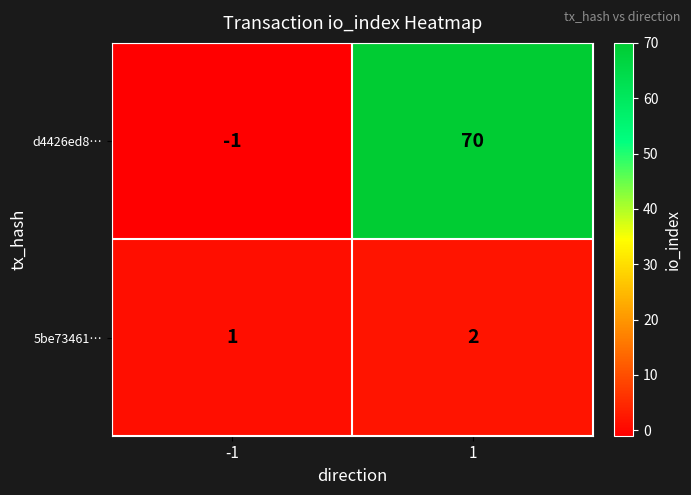

Which series has the largest total across all categories?

d4426ed8…